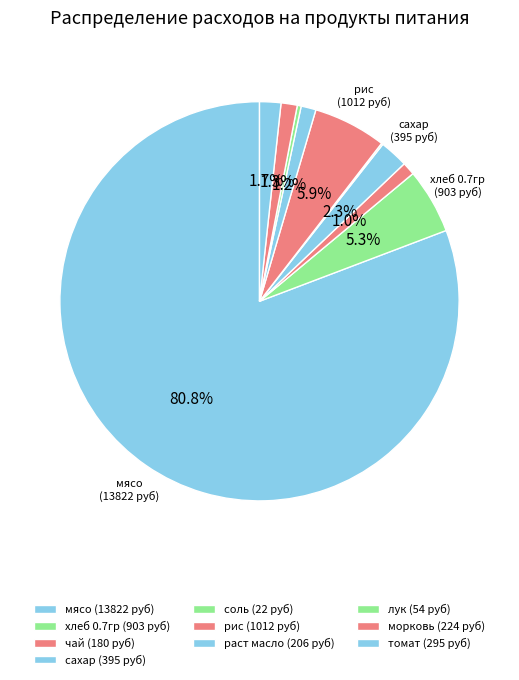

How many segments does this pie chart have?

10